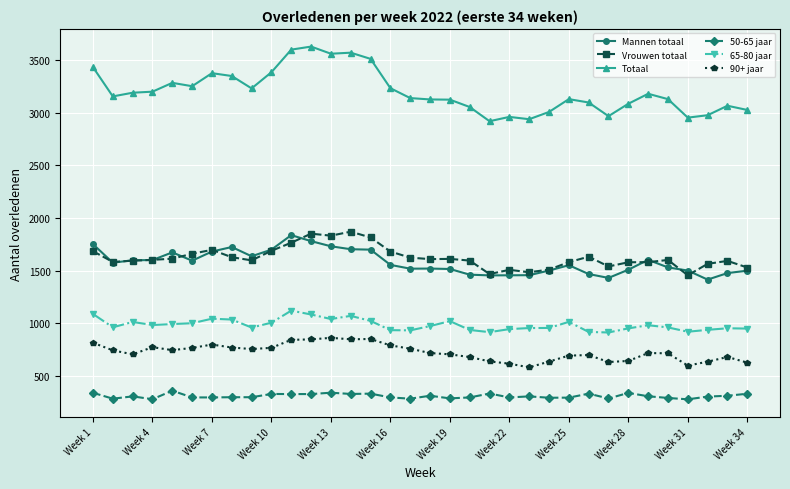

Does the chart display data point markers on the line(s)?

Yes